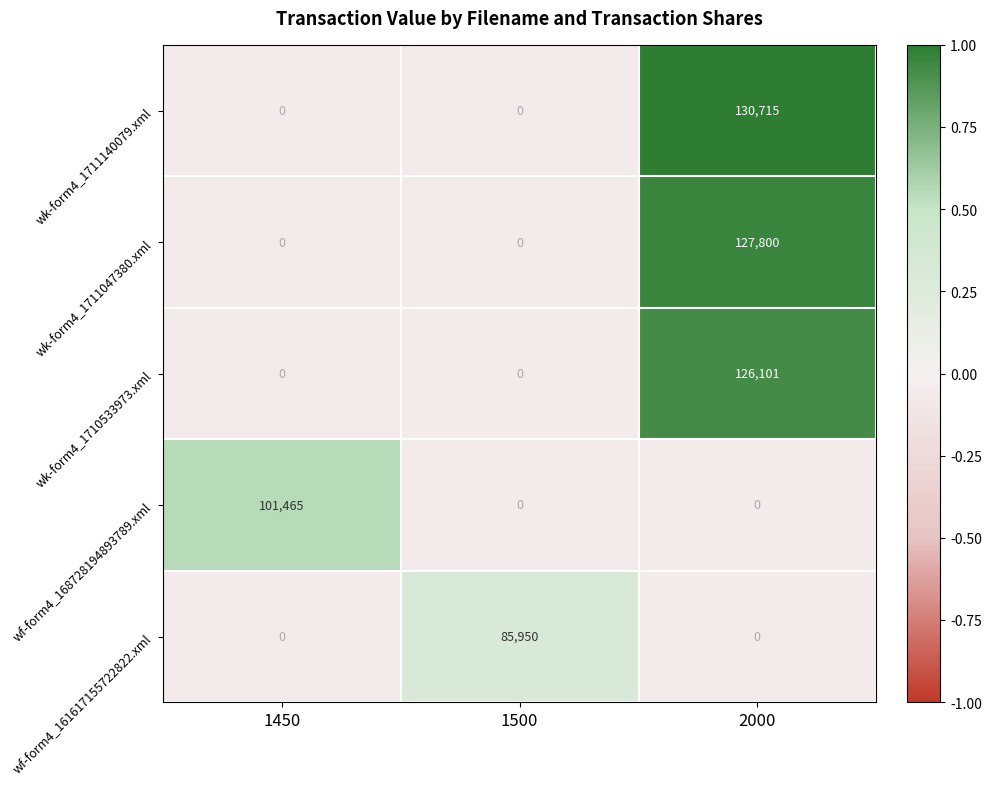

What is the sum of the wk-form4_1710533973.xml values at 1500 and 2000?

126101